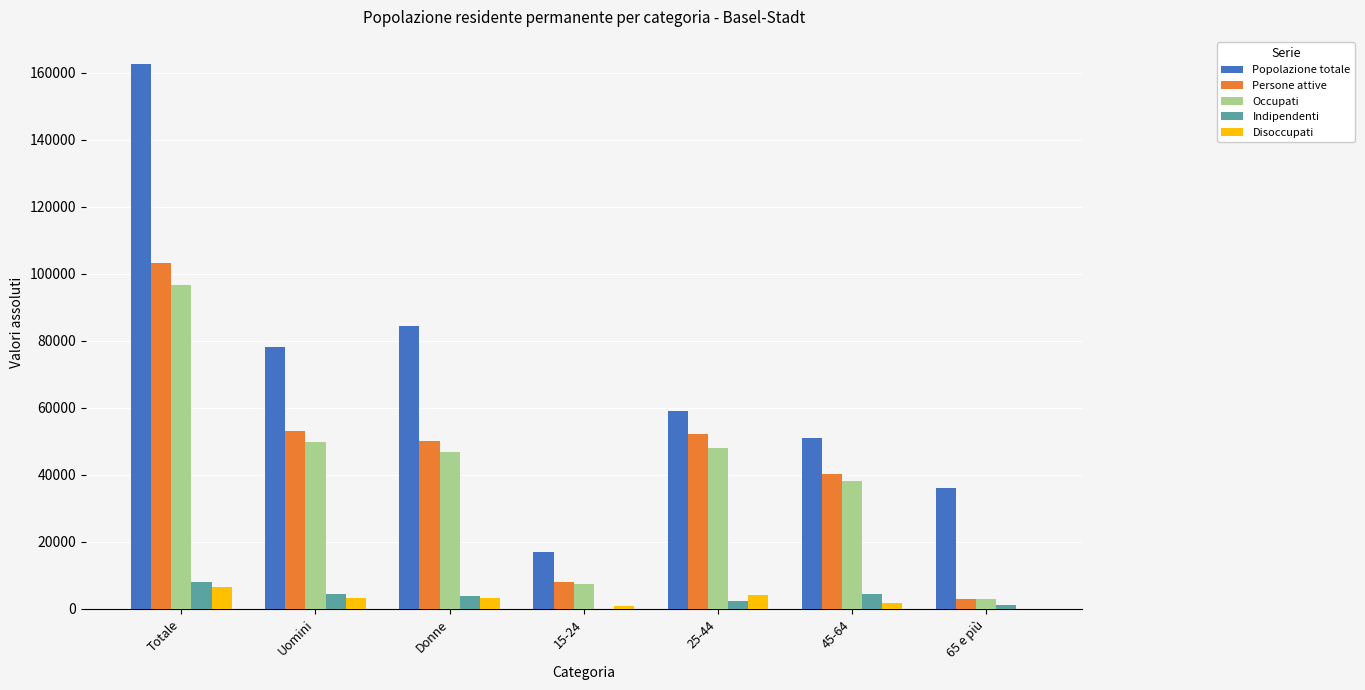

What are all the series names shown in the legend?

Popolazione totale, Persone attive, Occupati, Indipendenti, Disoccupati